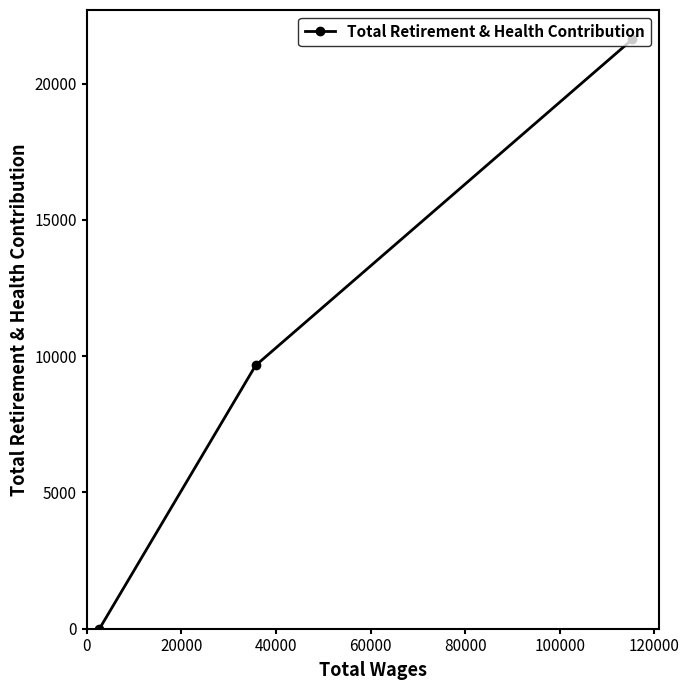

Reading left to right, extract all data points from this chart.

0	9660	21623